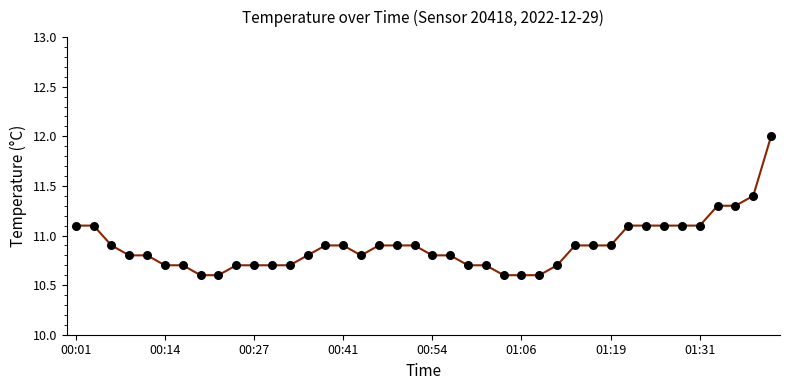

What is the minimum value shown in the chart?

10.6